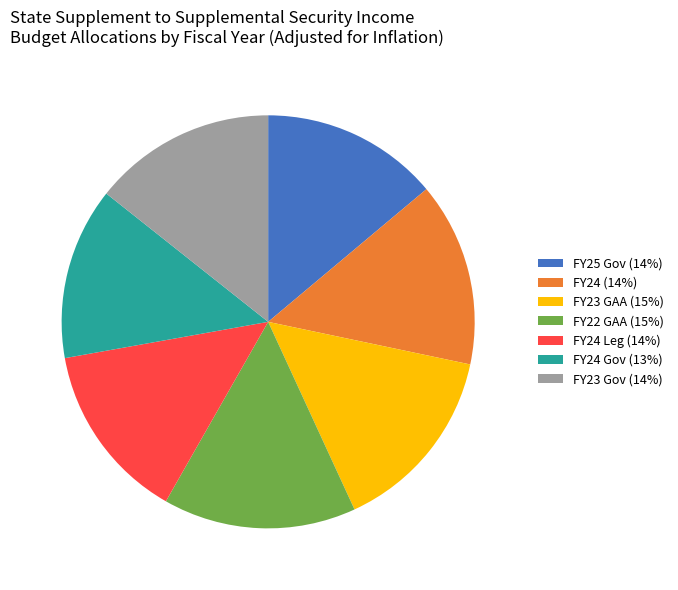

Is there any slice that represents more than half of the pie?

No